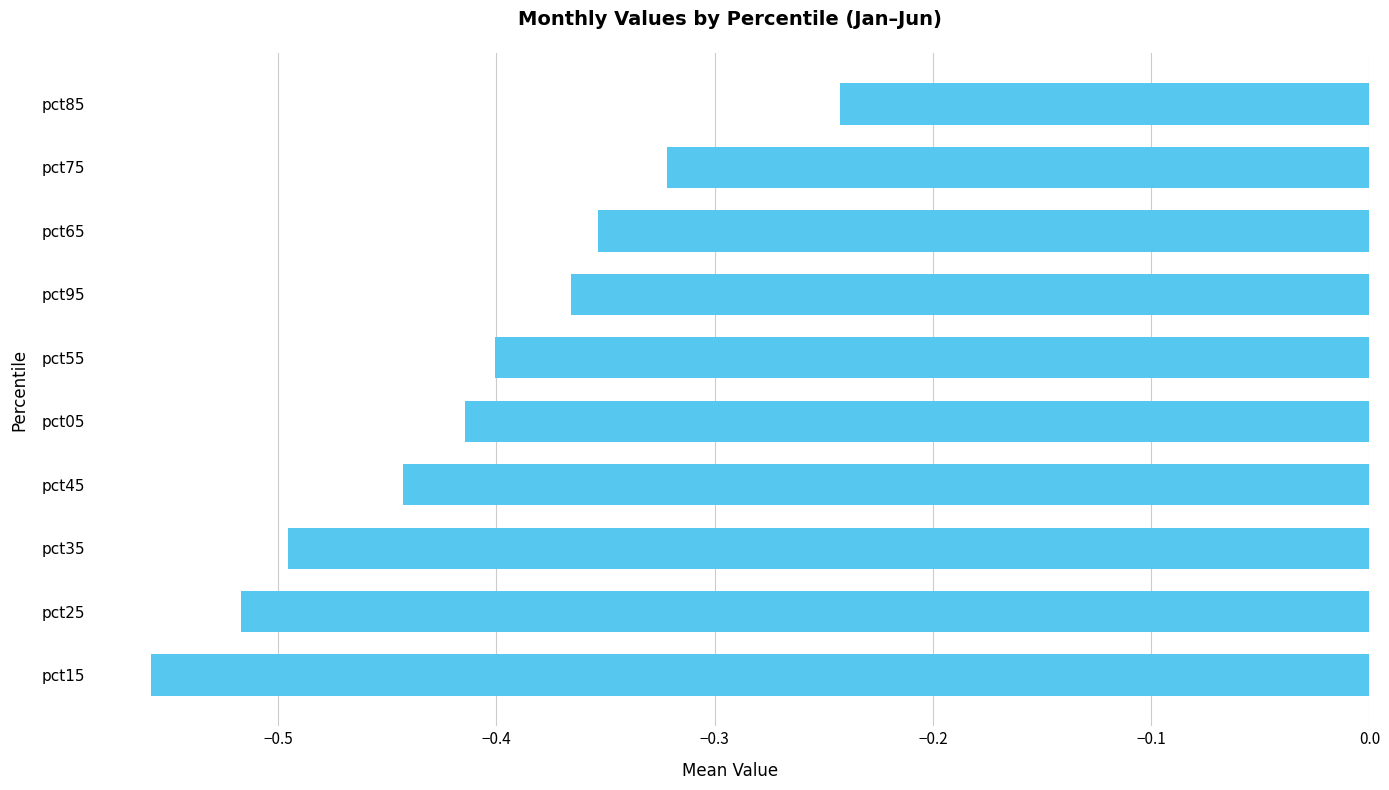

Which label corresponds to the largest value in the chart?

pct85